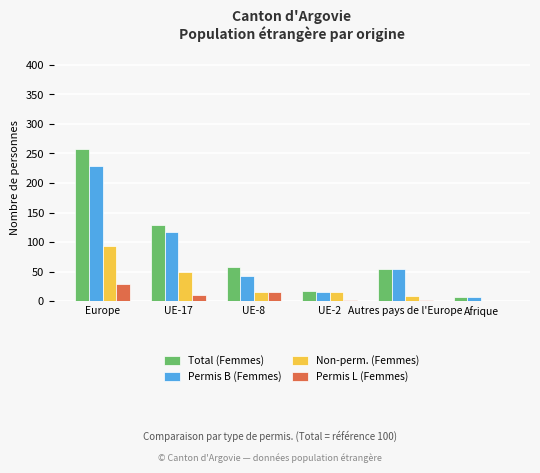

At which label is Total (Femmes) closest to 132?

UE-17